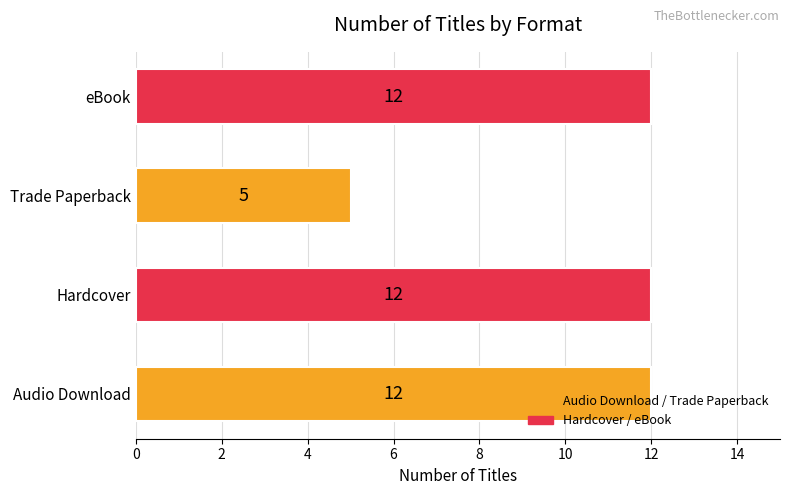

Does the chart contain stacked bars?

No